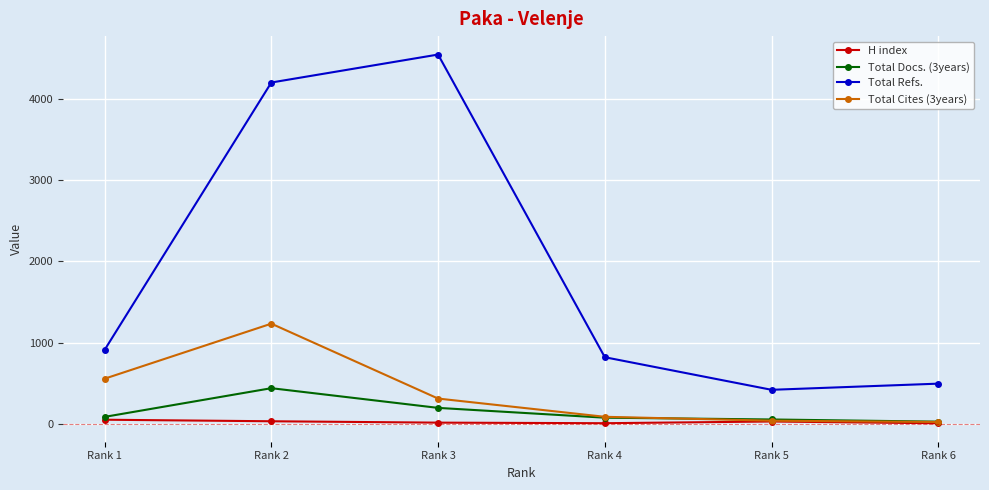

True or false: Total Cites (3years) and Total Refs. cross at least once.

False